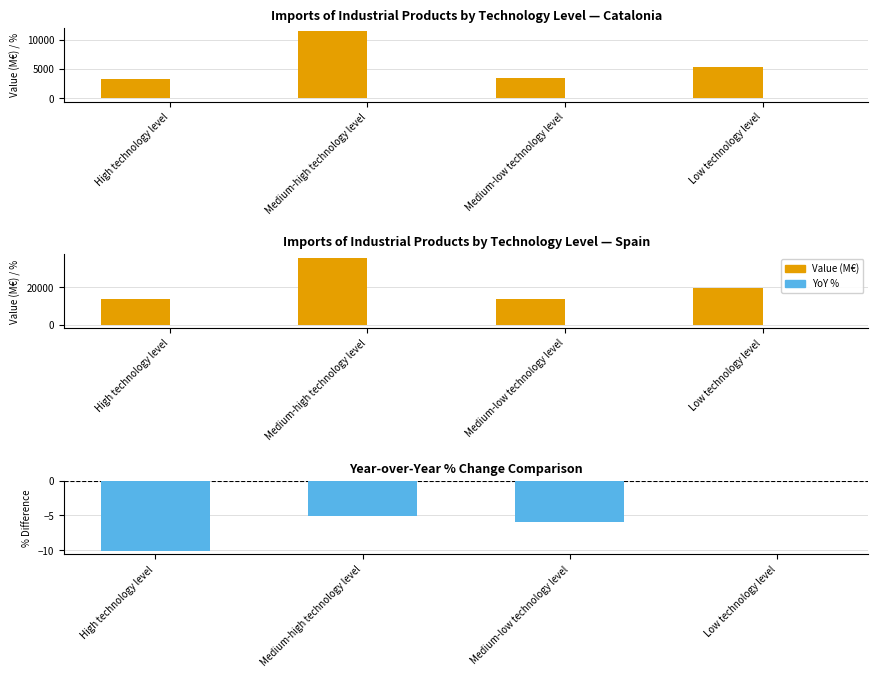

Is it true that Spain - YoY % equals -2.1 at Low technology level?

False